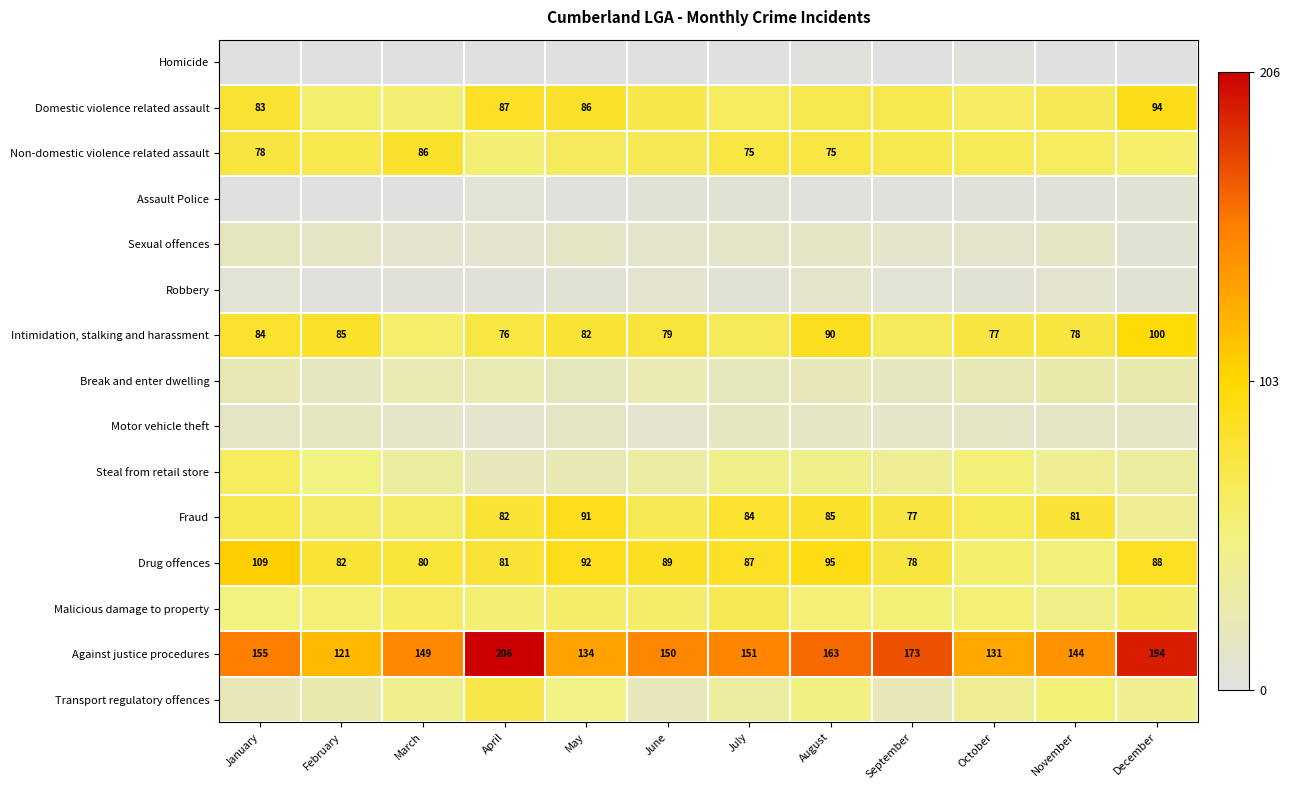

Rank the categories by Against justice procedures value from highest to lowest.

April, December, September, August, January, July, June, March, November, May, October, February